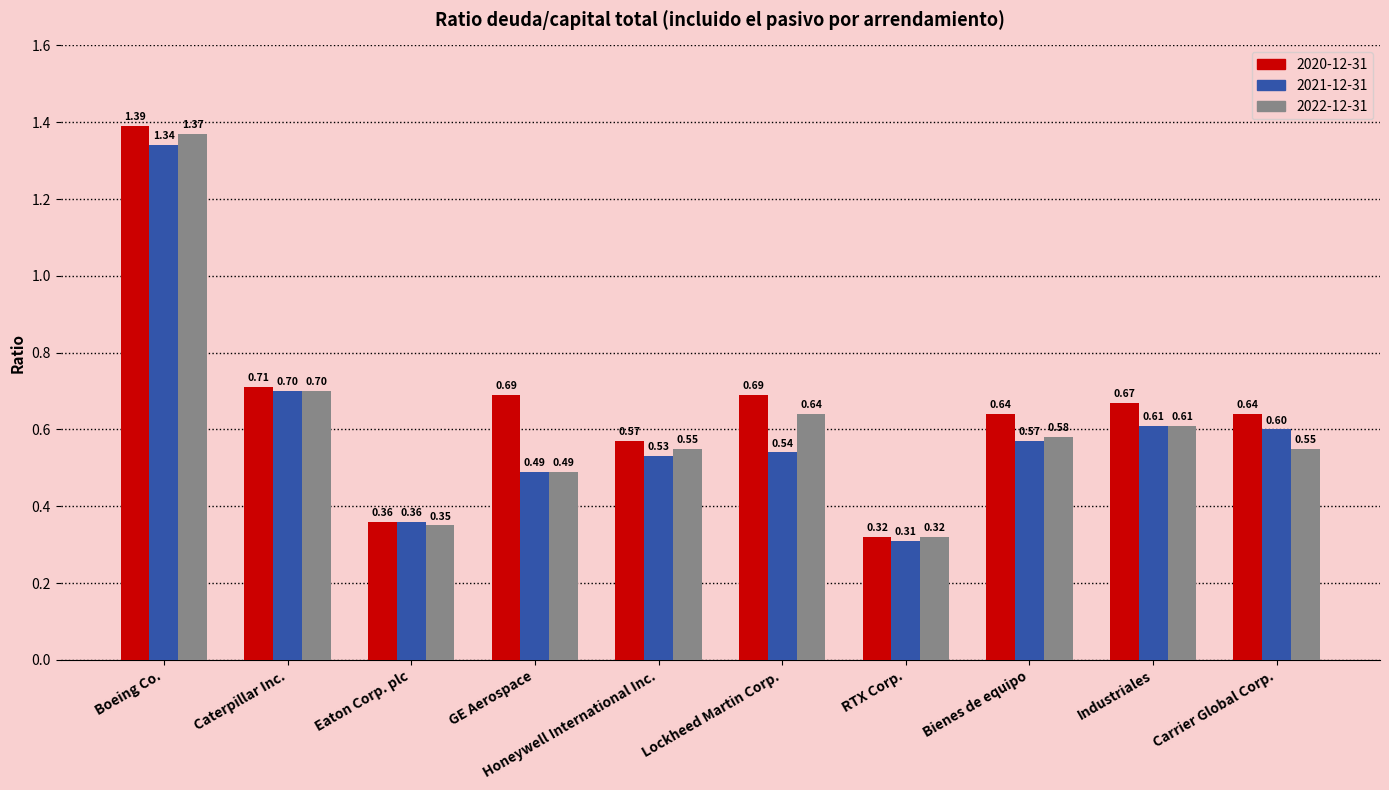

Which category has the highest value in the 2020-12-31 series?

Boeing Co.